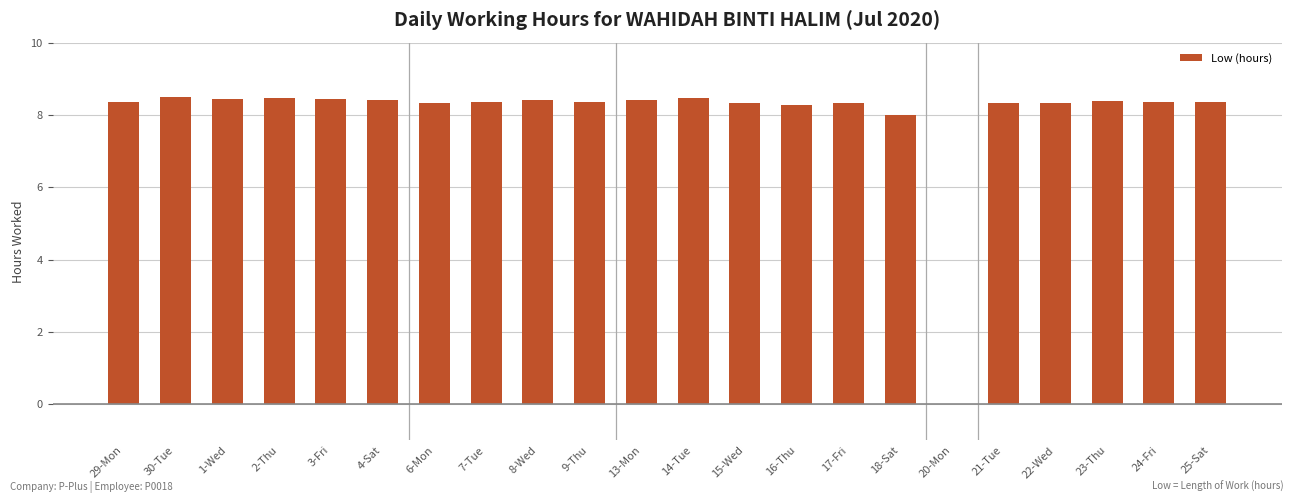

Are the bars grouped side by side (vs. stacked)?

No